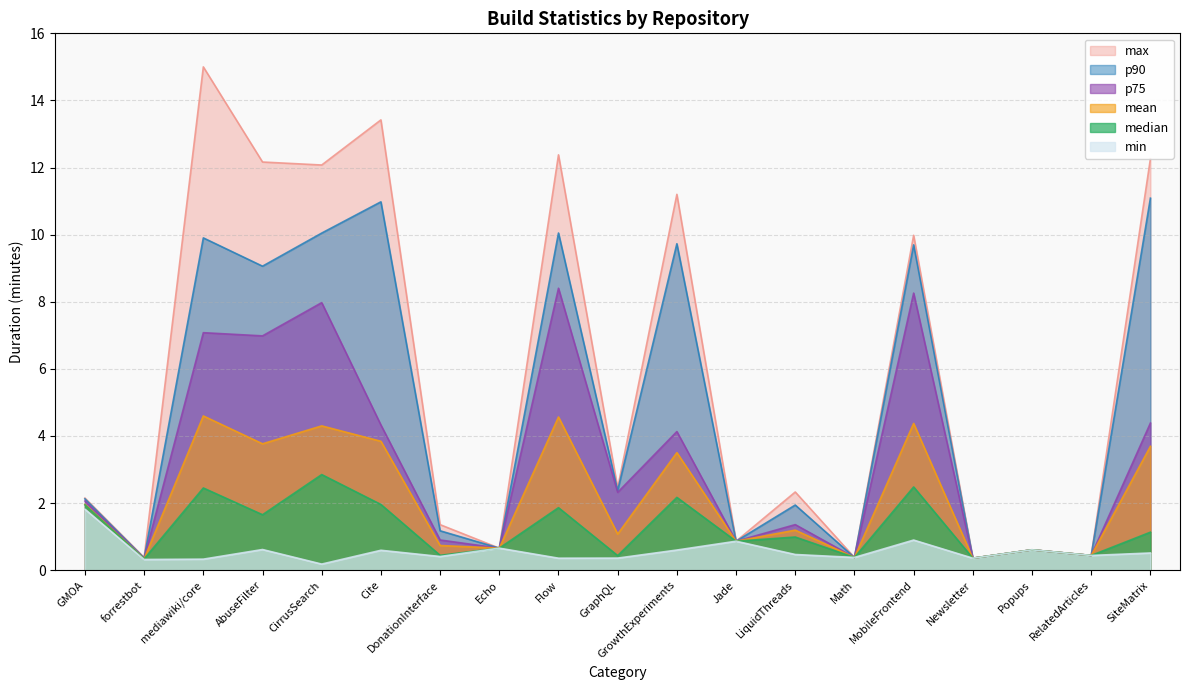

True or false: median and p75 cross at least once.

False